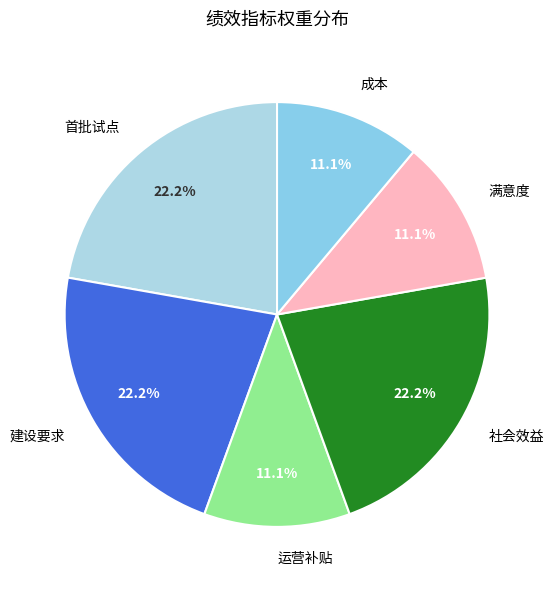

Do 社会效益 and 首批试点 together represent more than half of the pie?

No